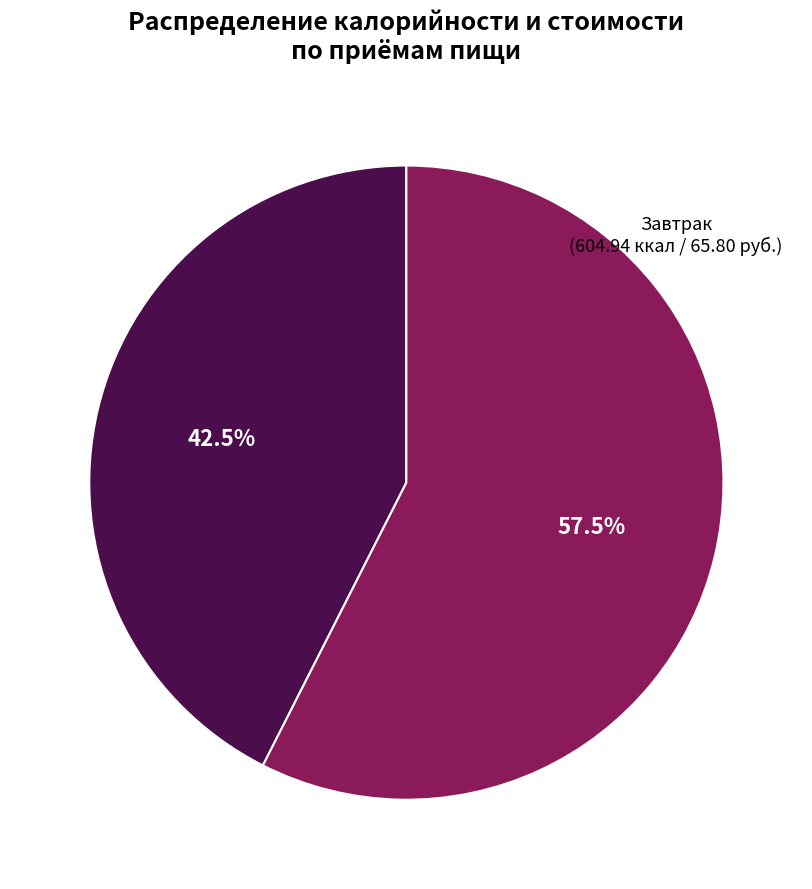

Which slice represents more than half of the pie?

Обед